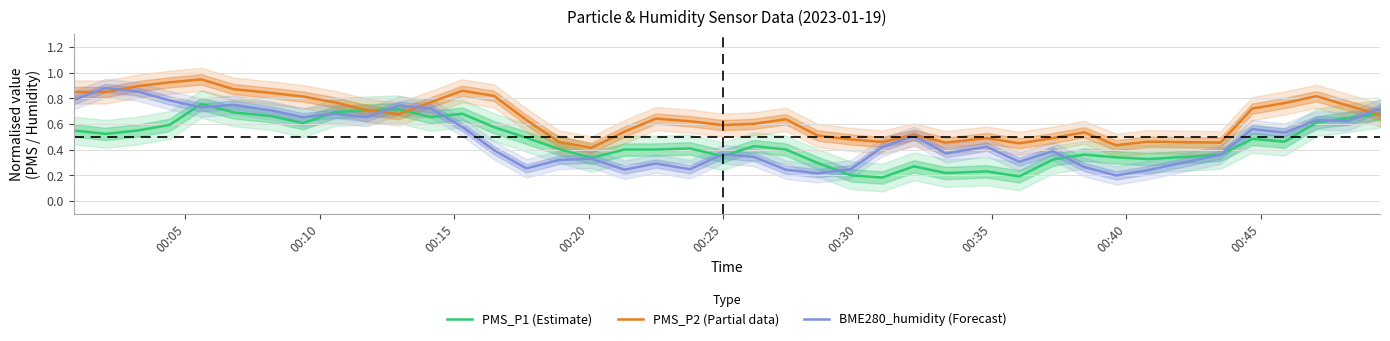

Reading left to right, extract all data points from this chart.

PMS_P1 (Estimate): 0.5	0.5	0.5	0.6	0.8	0.7	0.7	0.6	0.7	0.7	0.7	0.7	0.7	0.6	0.5	0.4	0.3	0.4	0.4	0.4	0.3	0.4	0.4	0.3	0.2	0.2	0.3	0.2	0.2	0.2	0.3	0.4	0.3	0.3	0.4	0.5	0.5	0.6	0.6	0.7
PMS_P2 (Partial data): 0.8	0.8	0.9	0.9	0.9	0.9	0.8	0.8	0.8	0.7	0.7	0.8	0.9	0.8	0.6	0.5	0.4	0.5	0.6	0.6	0.6	0.6	0.6	0.5	0.5	0.5	0.5	0.5	0.5	0.4	0.5	0.5	0.4	0.5	0.5	0.7	0.8	0.8	0.7	0.7
BME280_humidity (Forecast): 0.8	0.9	0.9	0.8	0.7	0.7	0.7	0.7	0.7	0.7	0.7	0.7	0.6	0.4	0.3	0.3	0.3	0.2	0.3	0.2	0.4	0.3	0.2	0.2	0.2	0.4	0.5	0.4	0.4	0.3	0.4	0.3	0.2	0.2	0.4	0.6	0.5	0.6	0.6	0.7